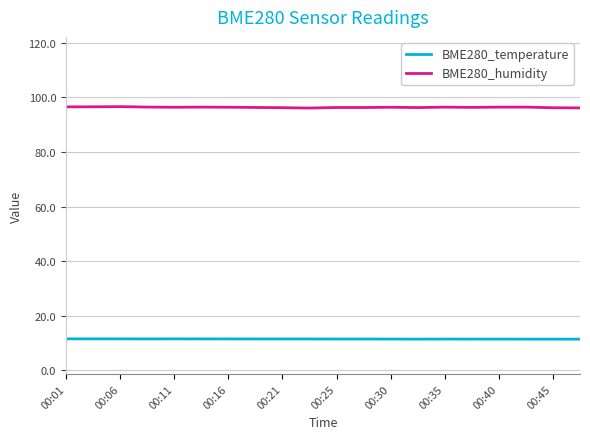

How many BME280_humidity values are between 96 and 97?

20